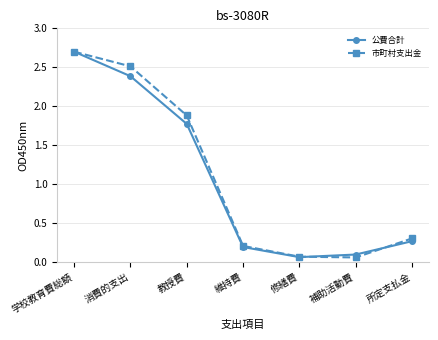

True or false: 市町村支出金 has more than 1 points higher than both neighbors.

False